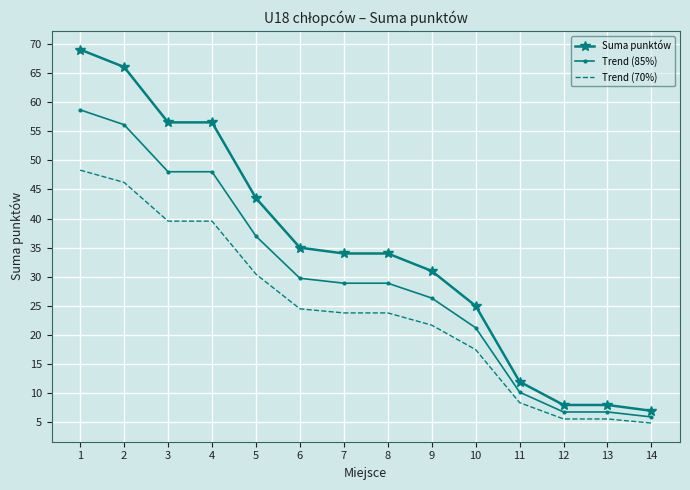

True or false: Suma punktów has a value of 31.7 at 1.

False